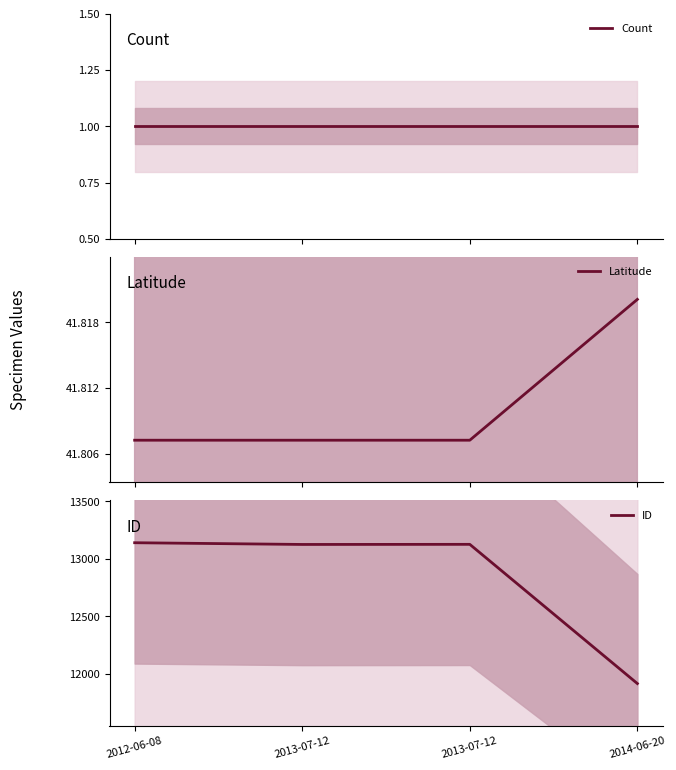

Count the number of data series in this chart.

3